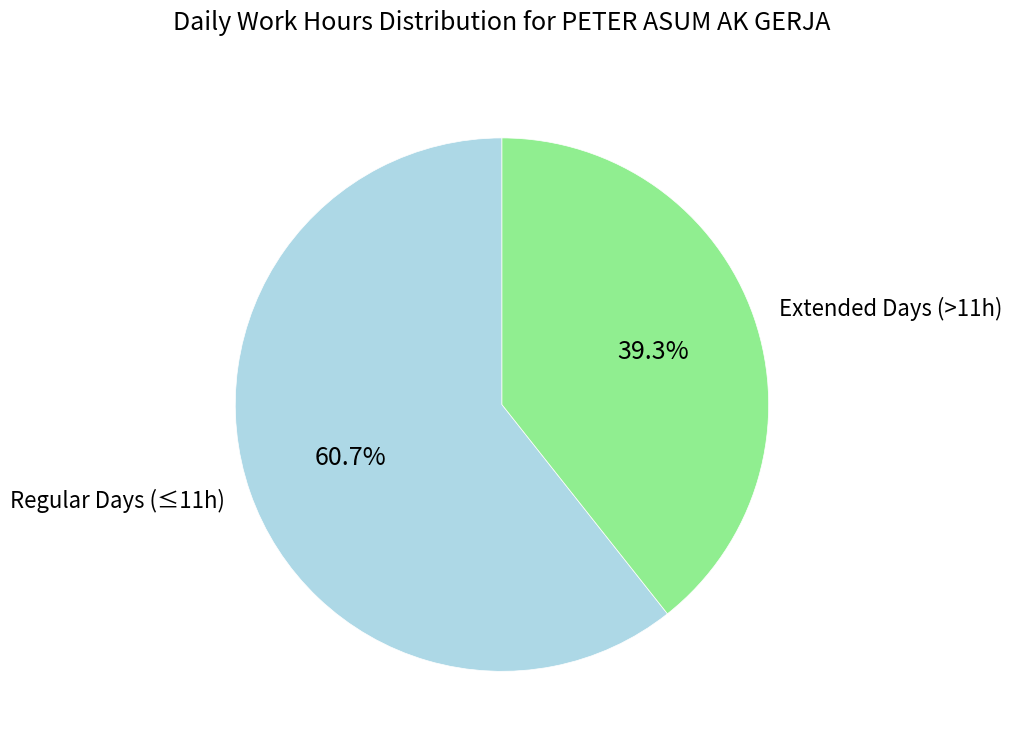

What portion of the pie excludes Regular Days (≤11h)?

39.3%